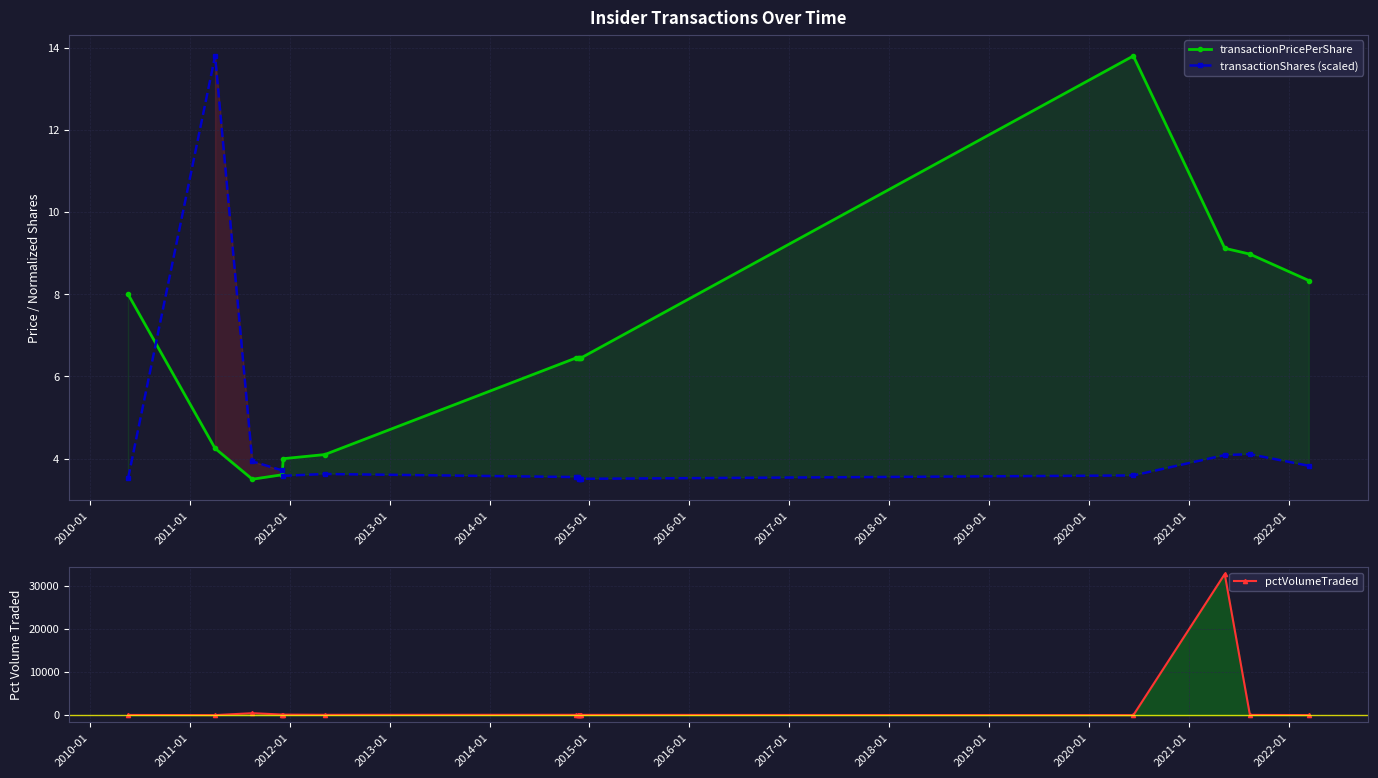

What is the value of the transactionShares (scaled) point at the 2nd from the left?

13.8